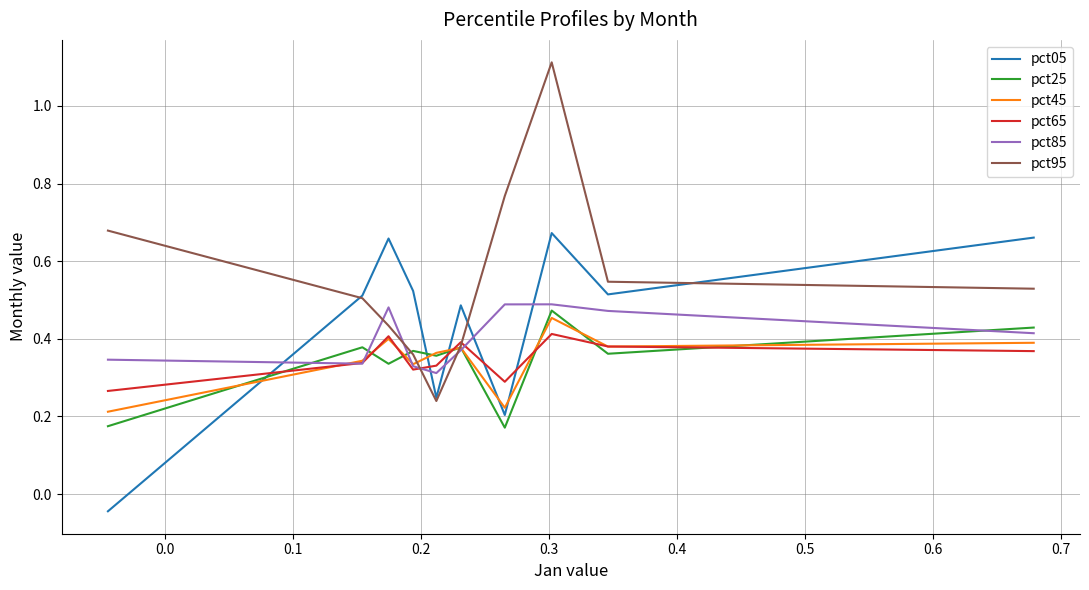

In pct95, how many points are higher than both neighbors (excluding endpoints)?

1